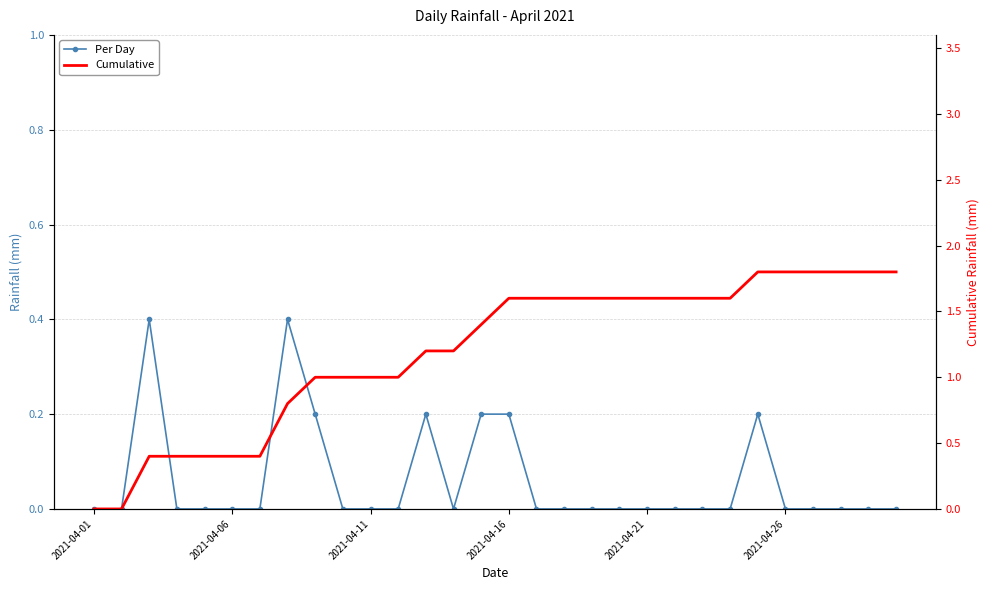

True or false: Per Day has a value of 0.0 at 2021-04-26.

True